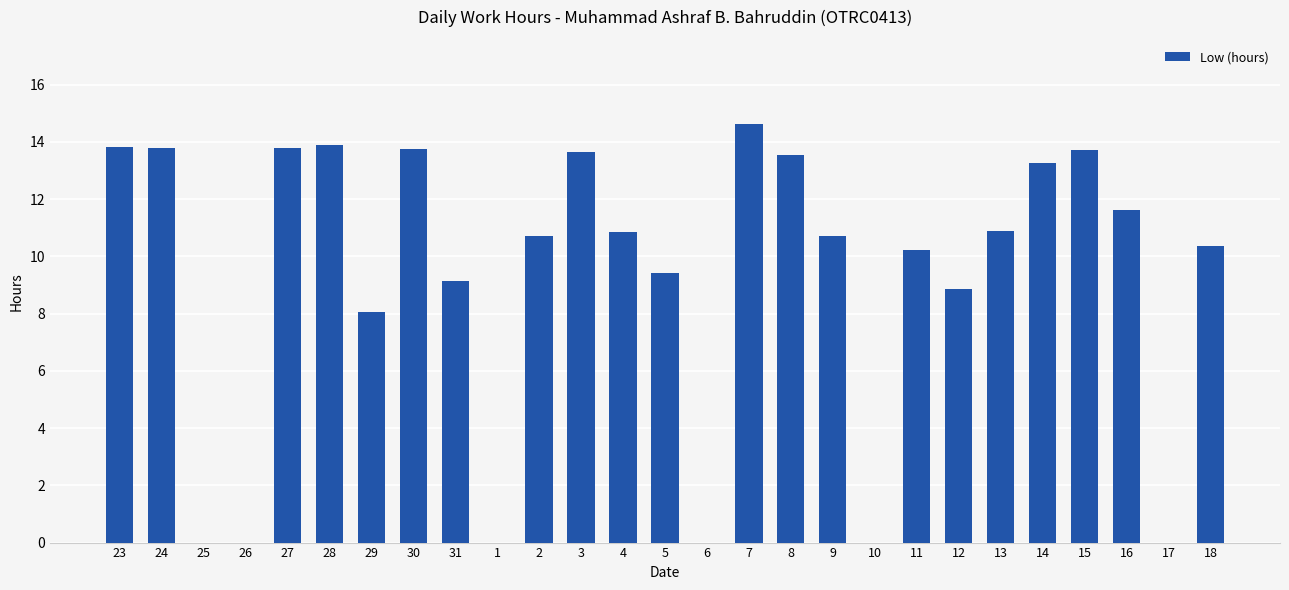

The value at 15 is 4.8. True or false?

False